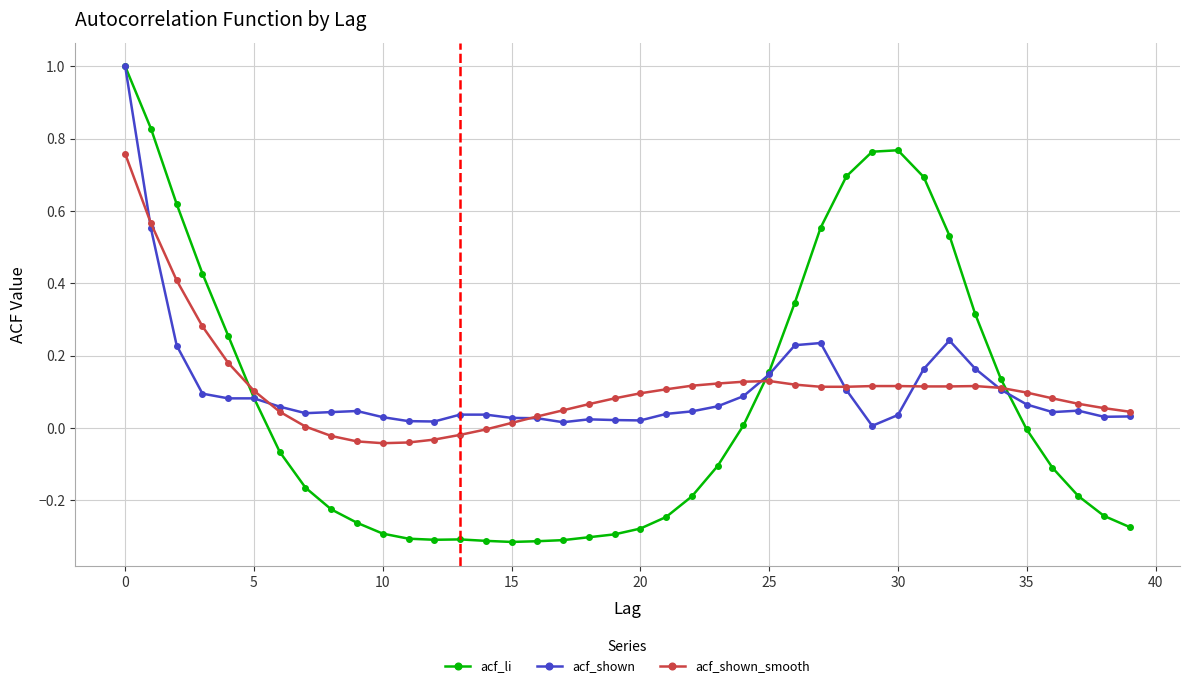

What is the maximum value shown in the chart?

1.0